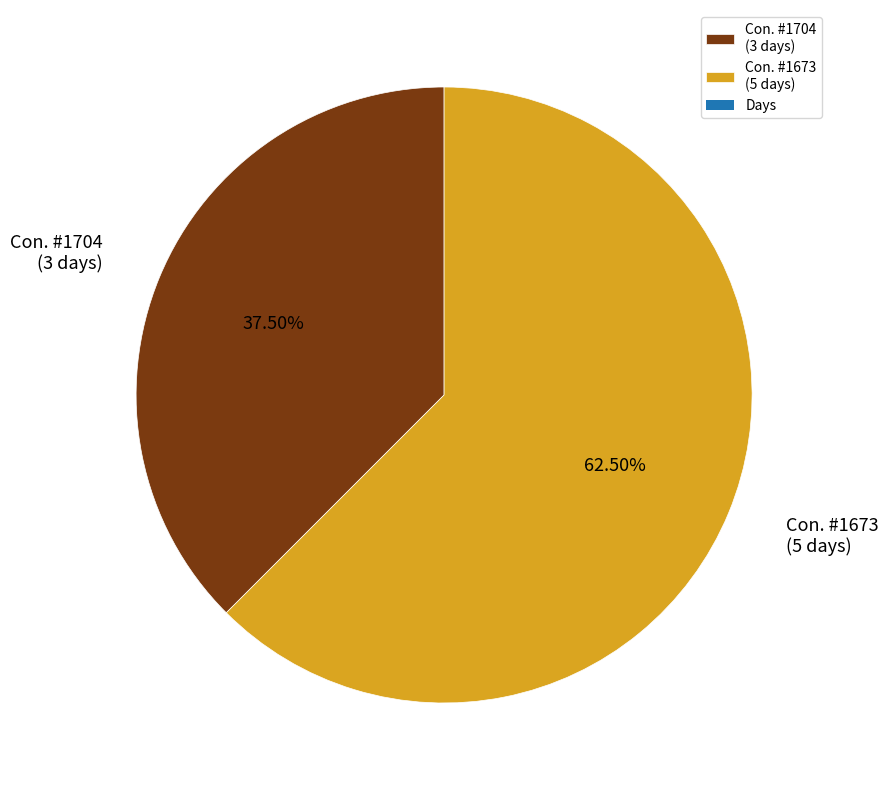

Combined, do Con. #1704 (3 days) and Con. #1673 (5 days) account for over 50%?

Yes